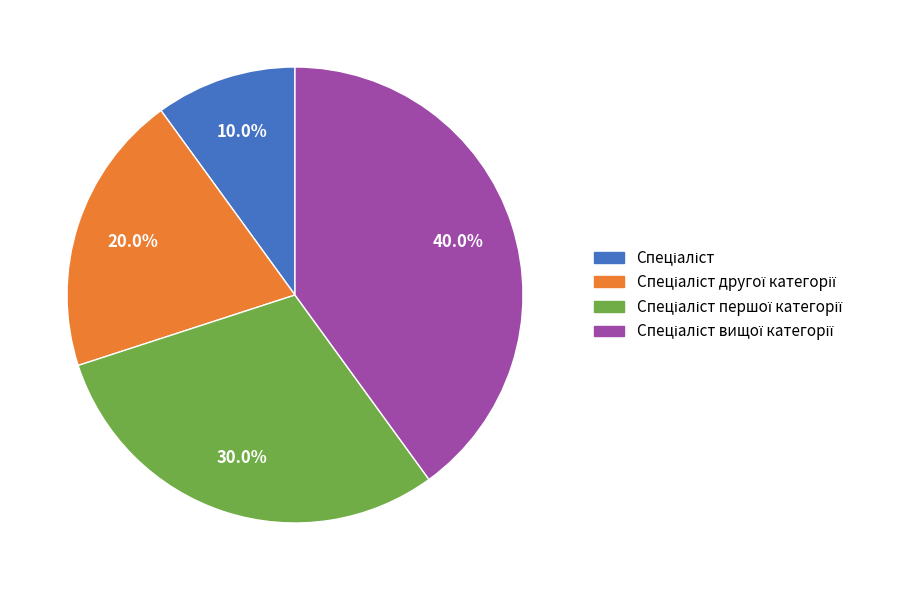

Is there a majority slice in this chart?

No